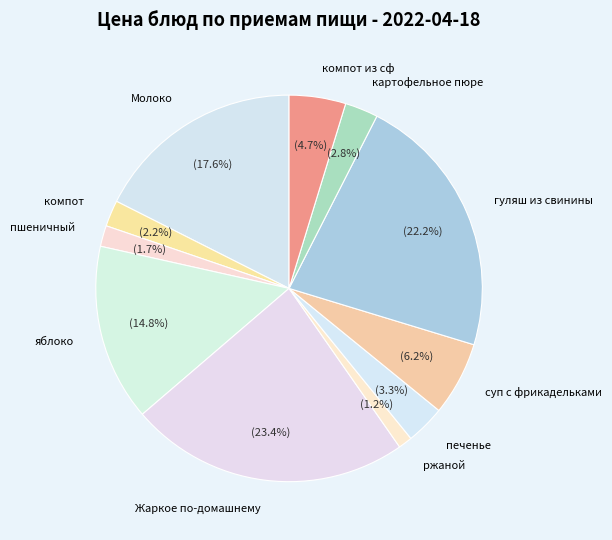

What percentage is the гуляш из свинины slice, to the nearest percent?

22%